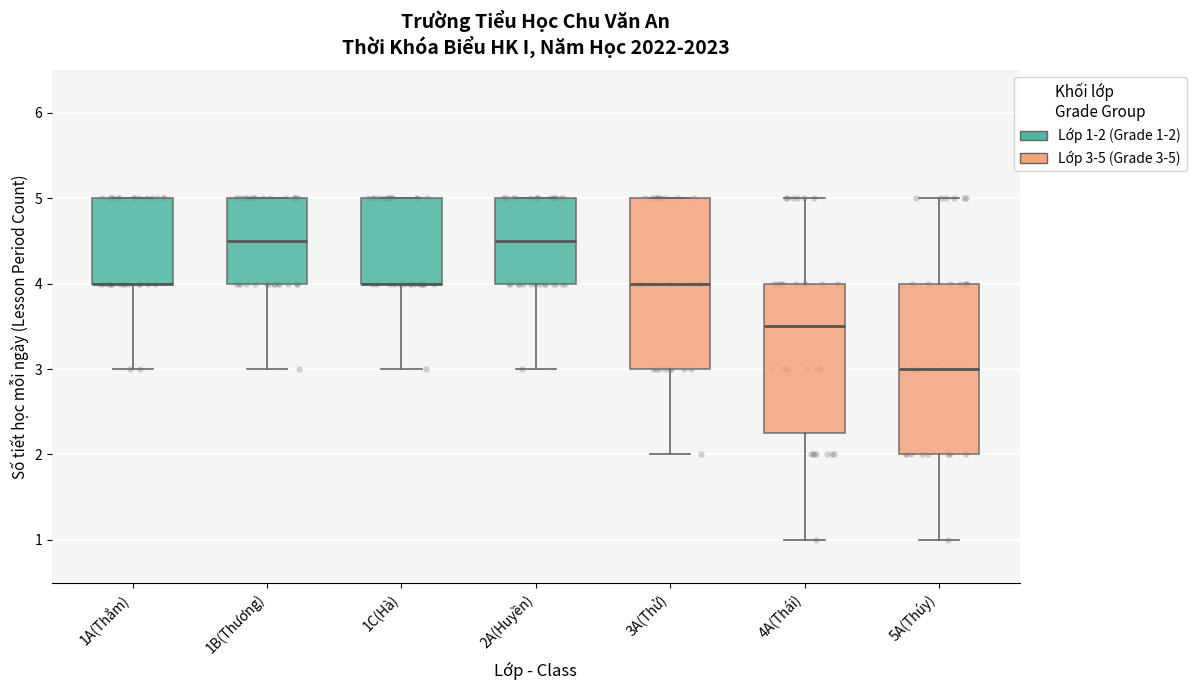

Reading left to right, read every box against the y-axis: the position of its median line, the range the box covers, and the ends of its whiskers. The values are not printed on the chart, so give them approximately, as read against the axis.

1A(Thắm): median 4.0 (drawn on the box's lower edge), box 4.0 to 5.0, whiskers 3.0 to 5.0
1B(Thương): median 4.5, box 4.0 to 5.0, whiskers 3.0 to 5.0
1C(Hà): median 4.0 (drawn on the box's lower edge), box 4.0 to 5.0, whiskers 3.0 to 5.0
2A(Huyền): median 4.5, box 4.0 to 5.0, whiskers 3.0 to 5.0
3A(Thử): median 4.0, box 3.0 to 5.0, whiskers 2.0 to 5.0
4A(Thái): median 3.5, box 2.3 to 4.0, whiskers 1.0 to 5.0
5A(Thúy): median 3.0, box 2.0 to 4.0, whiskers 1.0 to 5.0